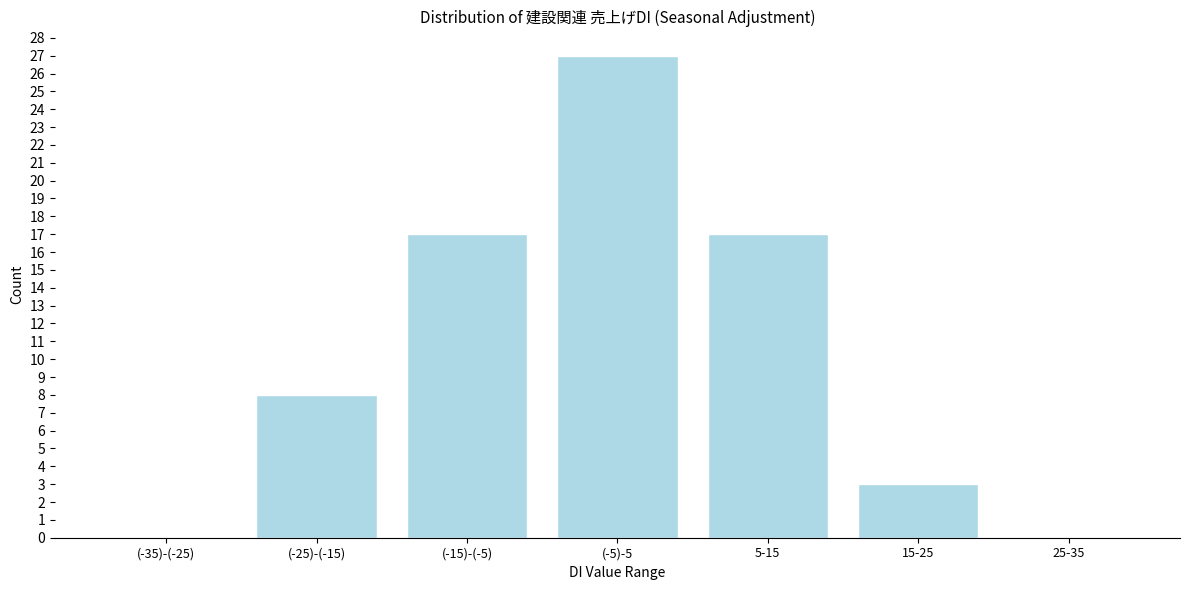

Reading left to right, what are all the values shown in this chart?

(-35)-(-25)=0	(-25)-(-15)=8	(-15)-(-5)=17	(-5)-5=27	5-15=17	15-25=3	25-35=0